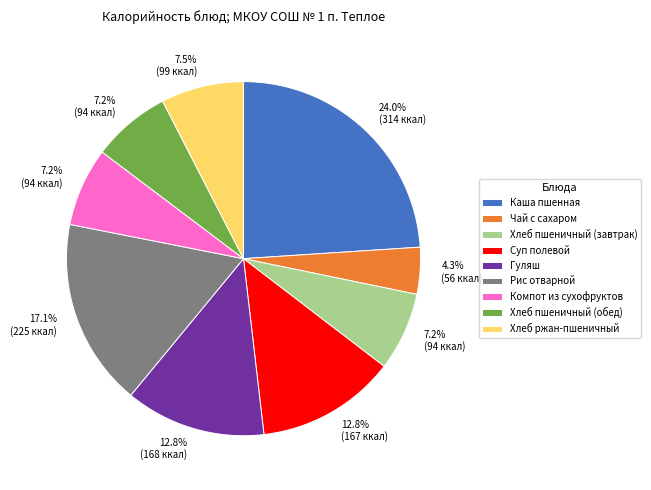

To the nearest percent, what portion does Рис отварной represent?

17%